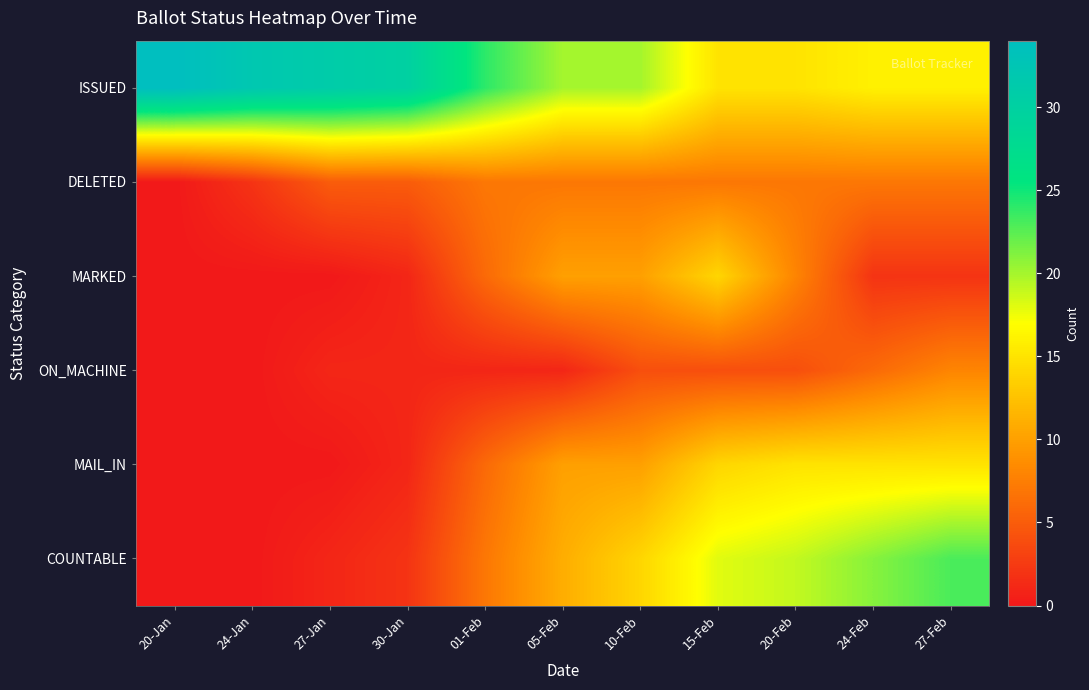

What is the total value across all series at 24-Jan?

34